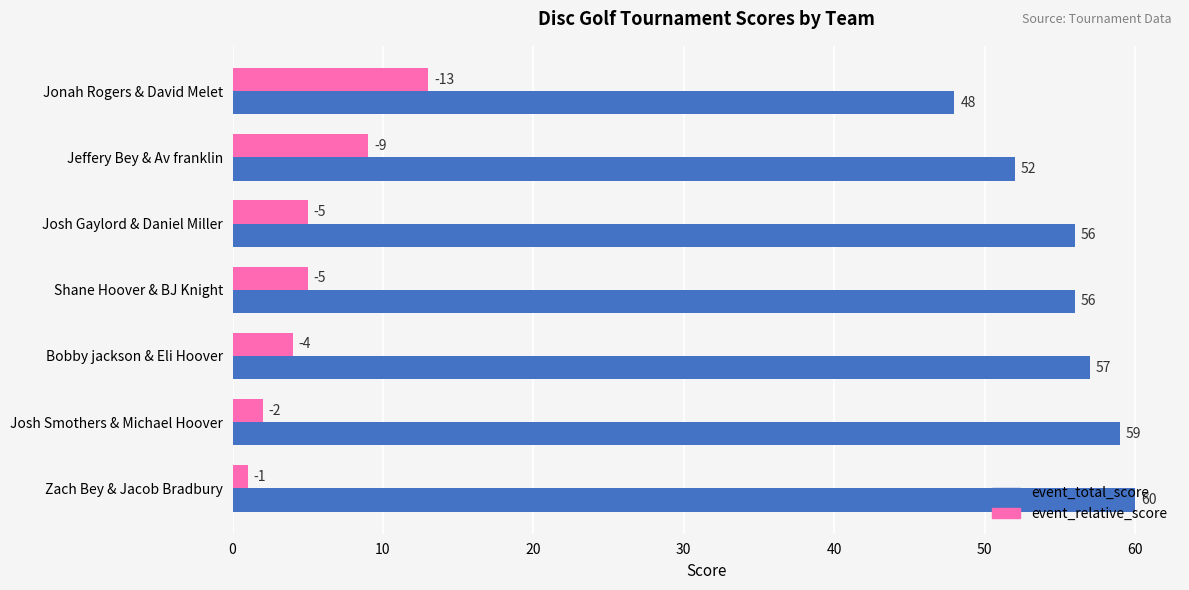

What is the lowest value of the event_total_score series?

48